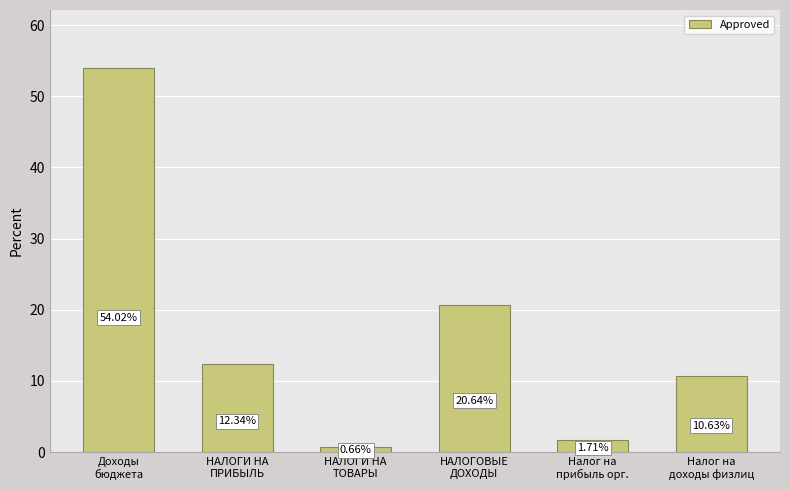

True or false: the data shows 36.7 at НАЛОГОВЫЕ
ДОХОДЫ.

False